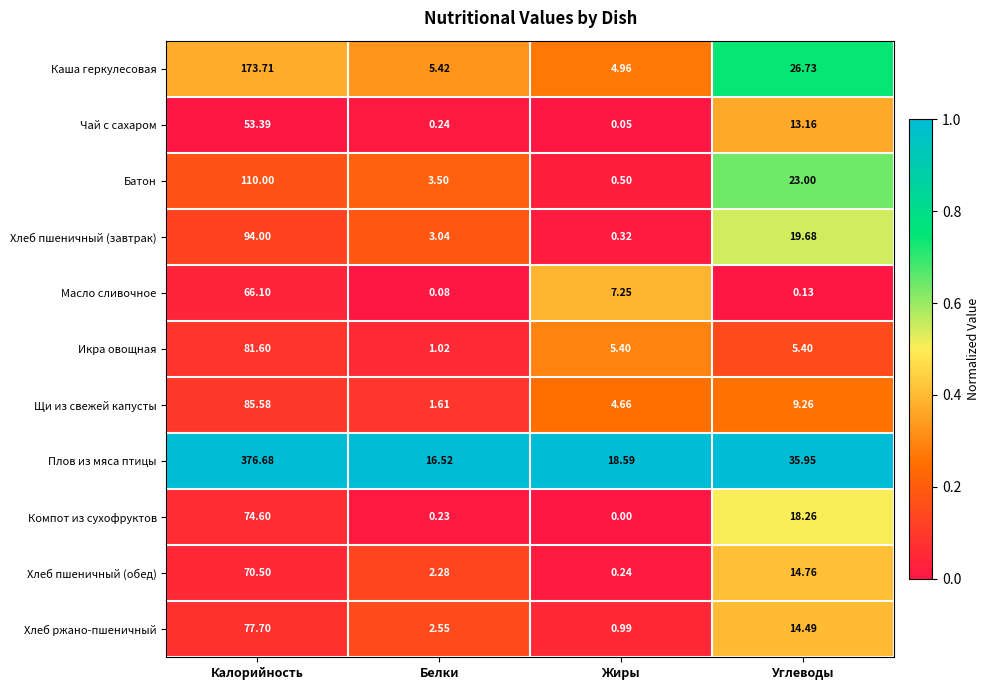

At which category is the sum across all series the highest?

Калорийность